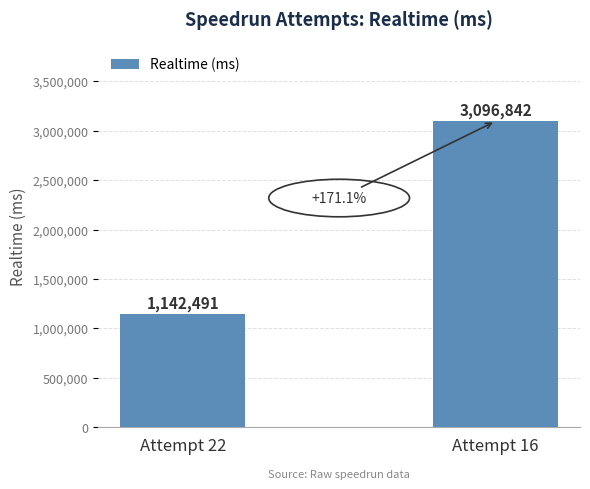

Is it true that the value at Attempt 22 is 629726?

False